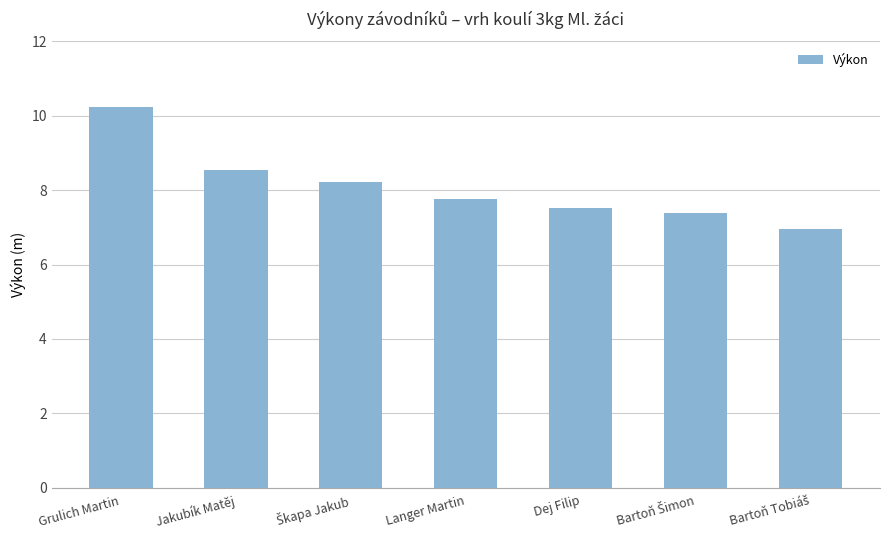

What is the greatest value displayed?

10.2